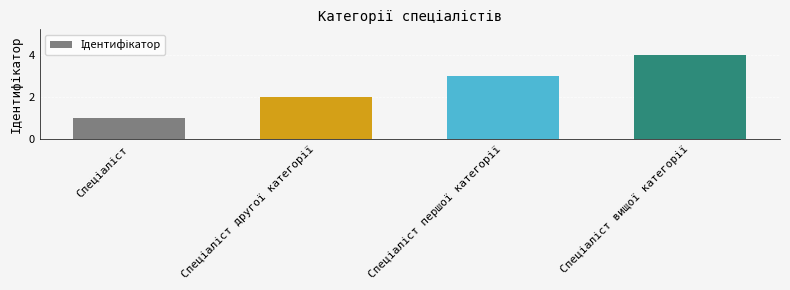

What is the maximum value shown in the chart?

4